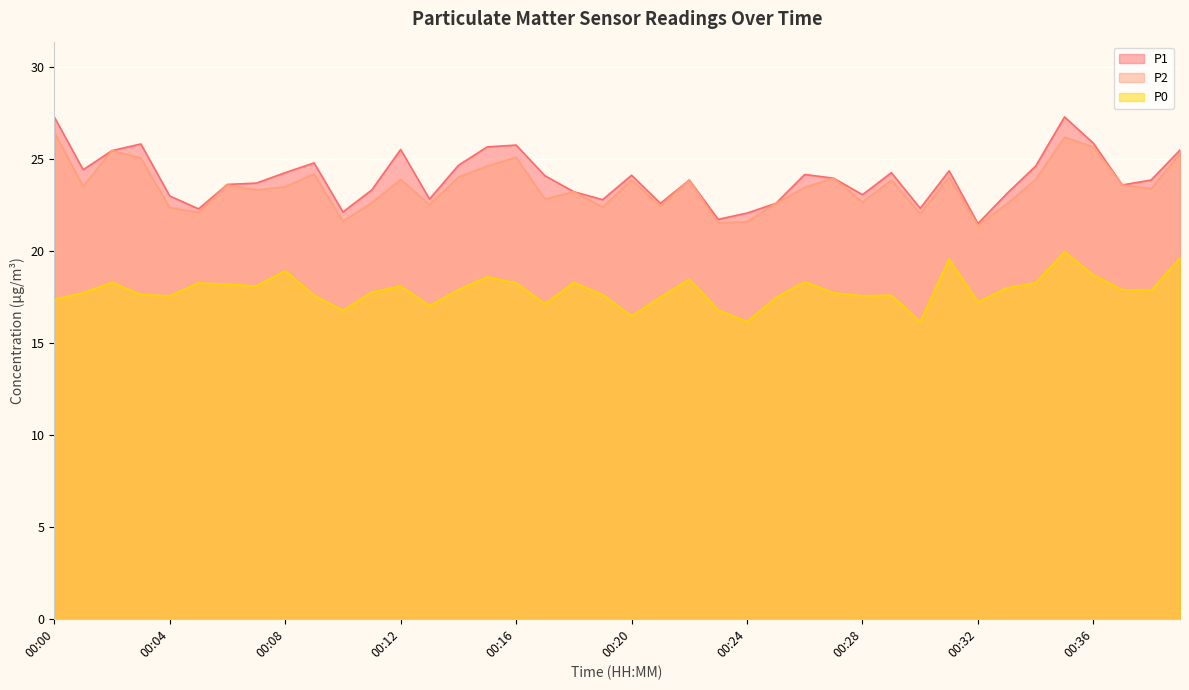

At which category does P0 reach its first local peak?

00:02